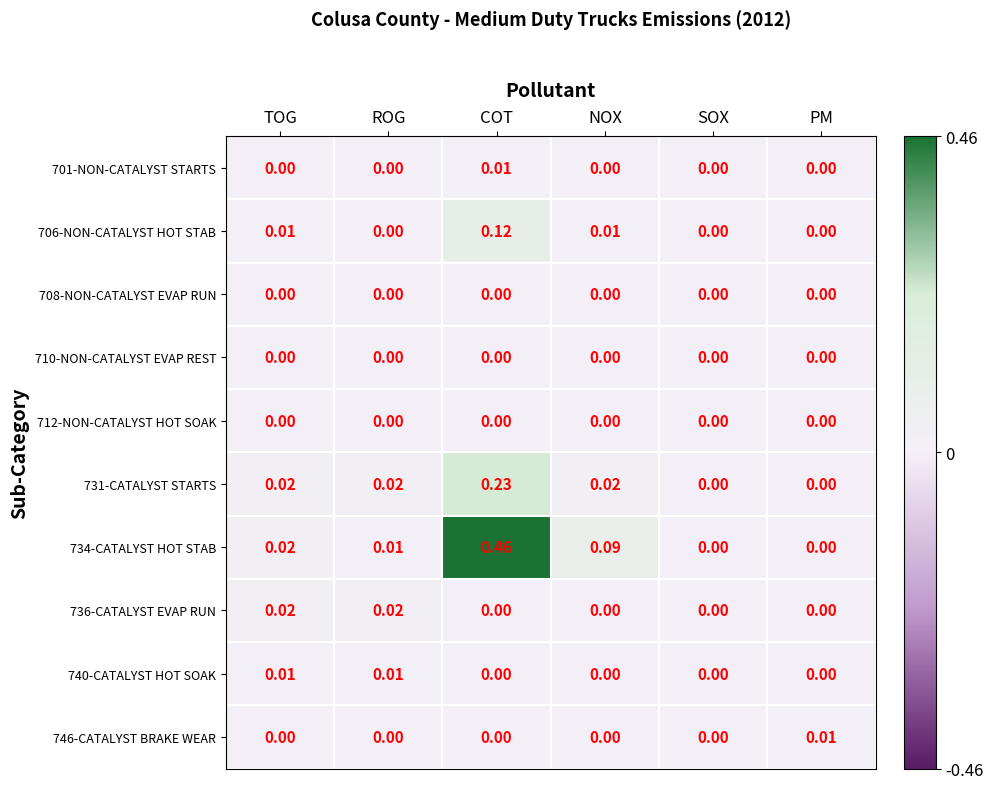

At which category is the sum across all series the highest?

COT